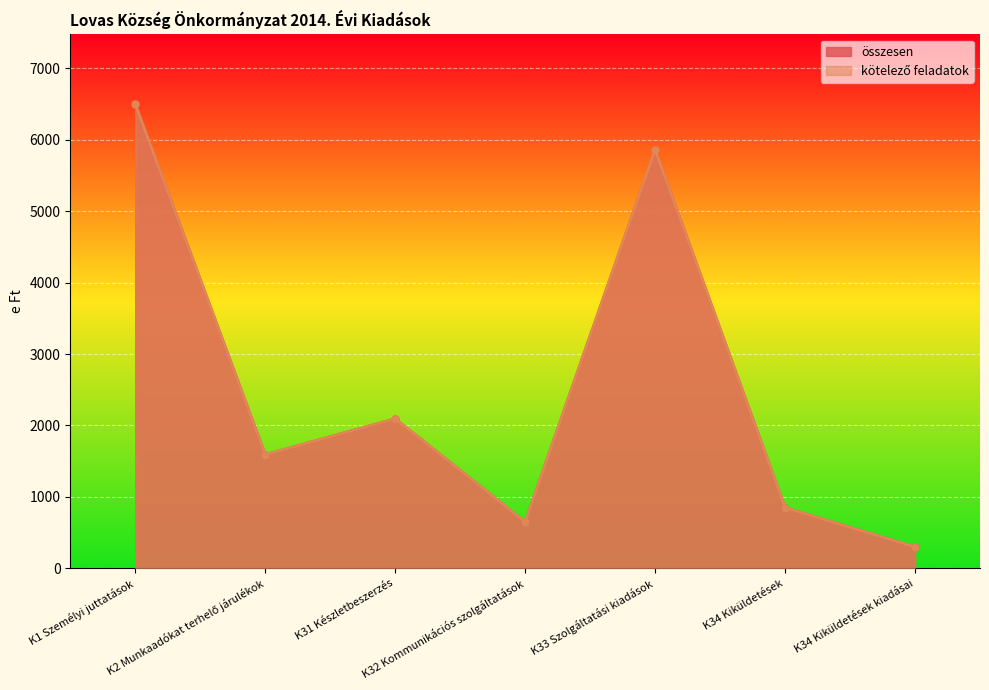

What is the value of the összesen point at the 2nd from the left?

1592